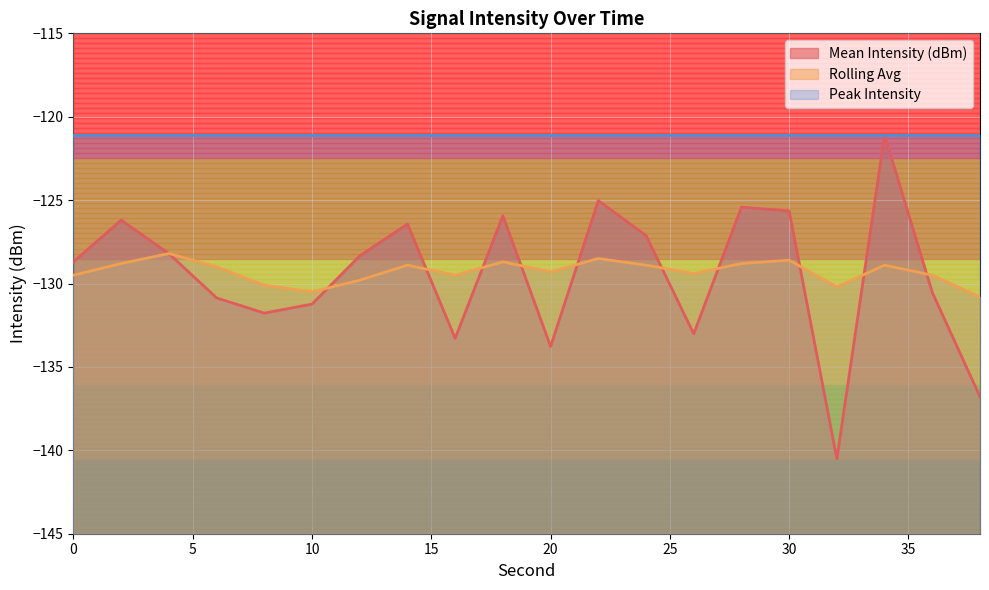

What is the sum of the Rolling Avg values at 22 and 0?

-258.0